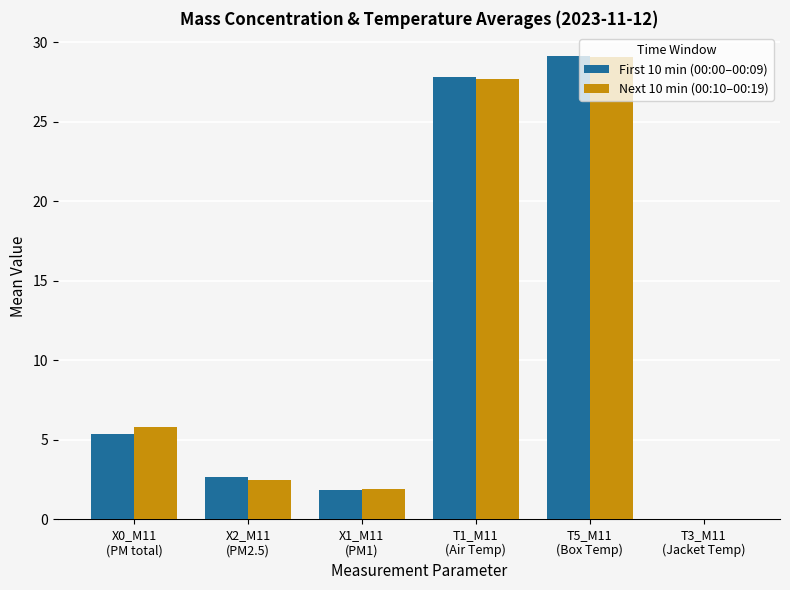

Are the bars grouped side by side (vs. stacked)?

Yes